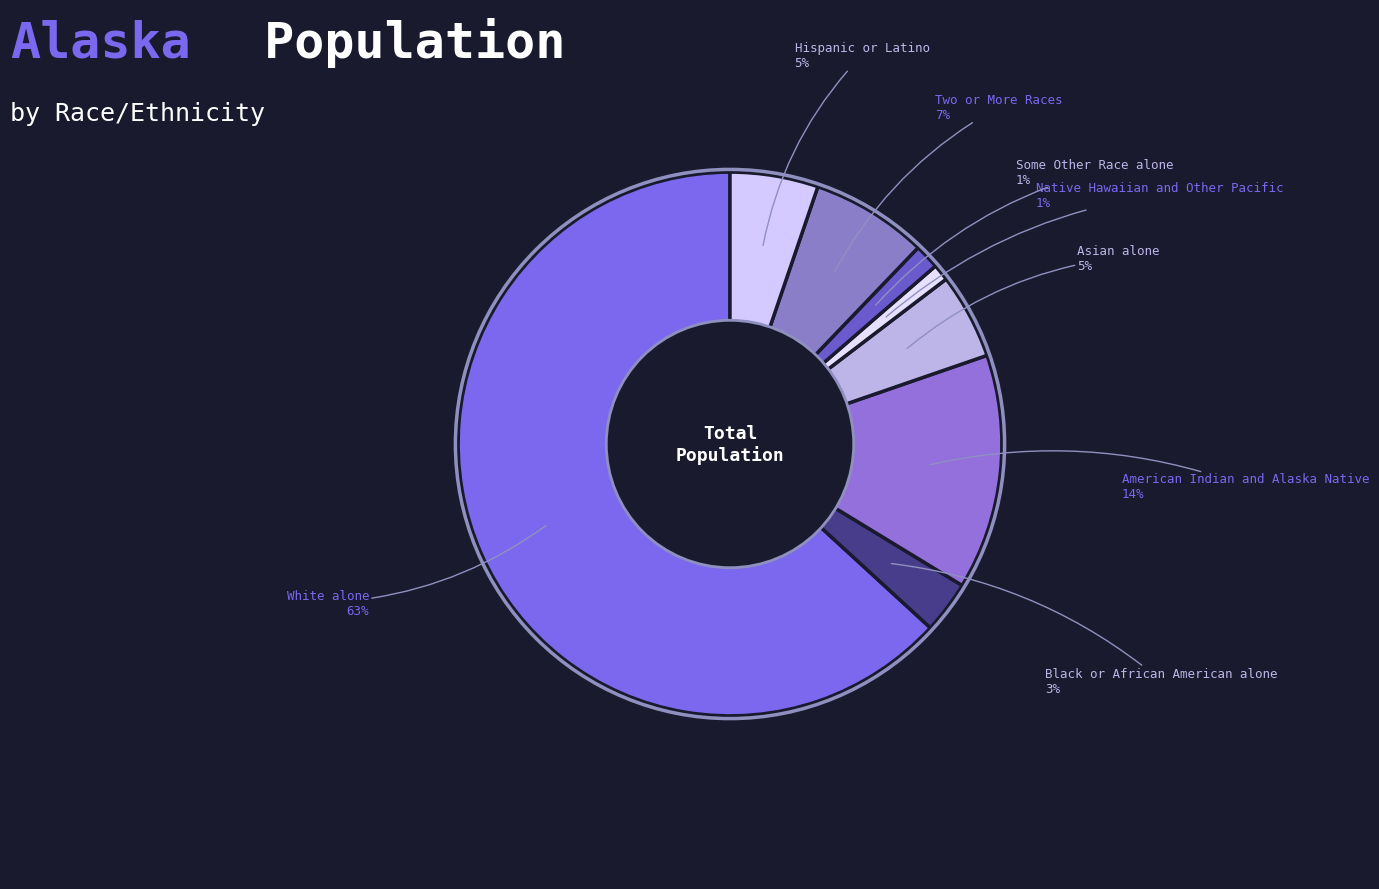

Count the number of slices in the pie.

8